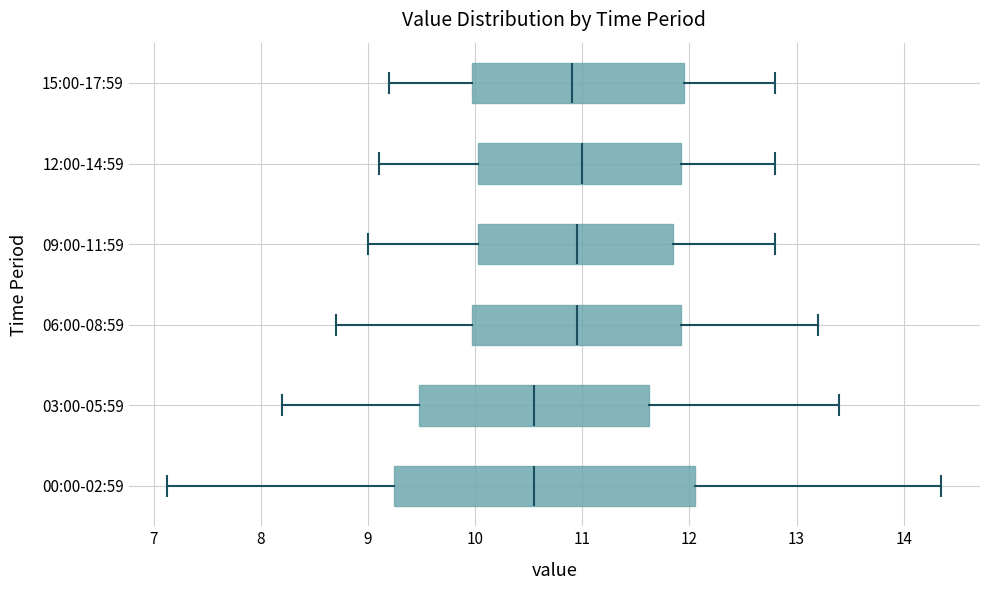

Reading bottom to top, read every box against the x-axis: the position of its median line, the range the box covers, and the ends of its whiskers. The values are not printed on the chart, so give them approximately, as read against the axis.

00:00-02:59: median 10.6, box 9.2 to 12.1, whiskers 7.1 to 14.4
03:00-05:59: median 10.6, box 9.5 to 11.6, whiskers 8.2 to 13.4
06:00-08:59: median 11.0, box 10.0 to 11.9, whiskers 8.7 to 13.2
09:00-11:59: median 11.0, box 10.0 to 11.9, whiskers 9.0 to 12.8
12:00-14:59: median 11.0, box 10.0 to 11.9, whiskers 9.1 to 12.8
15:00-17:59: median 10.9, box 10.0 to 12.0, whiskers 9.2 to 12.8